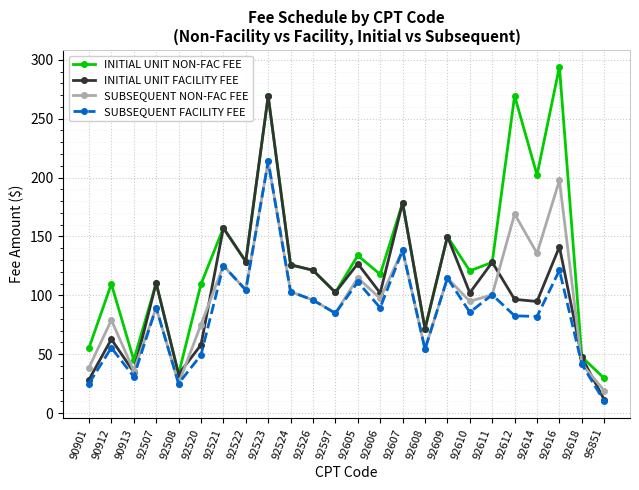

Which category has the highest value in the INITIAL UNIT FACILITY FEE series?

92523